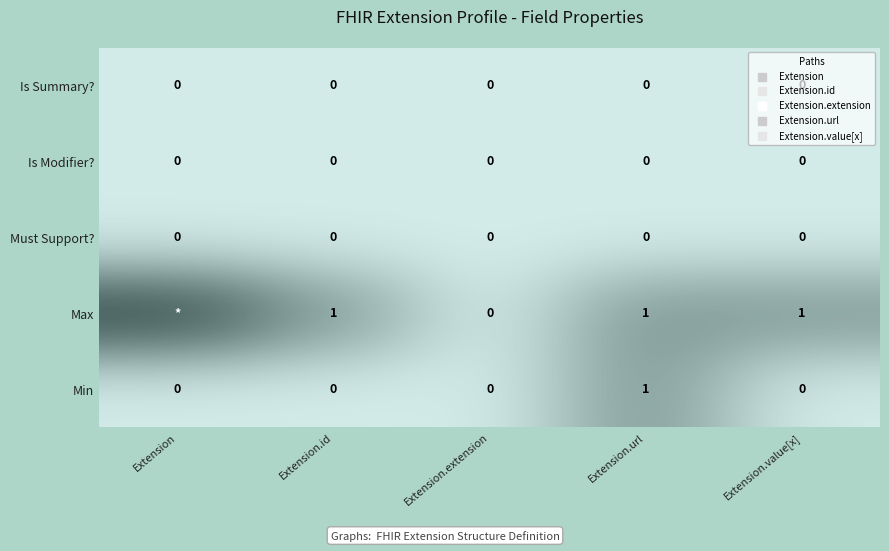

The value of Min at Extension.url is 2. True or false?

False